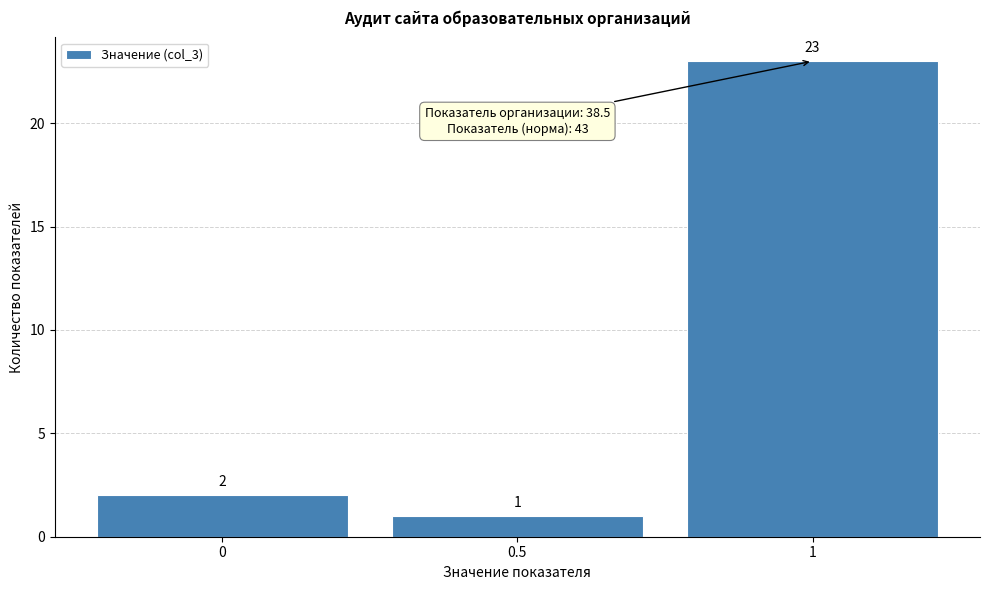

How tall is the bar that spans 0.25 to 0.75 on the x-axis?

1